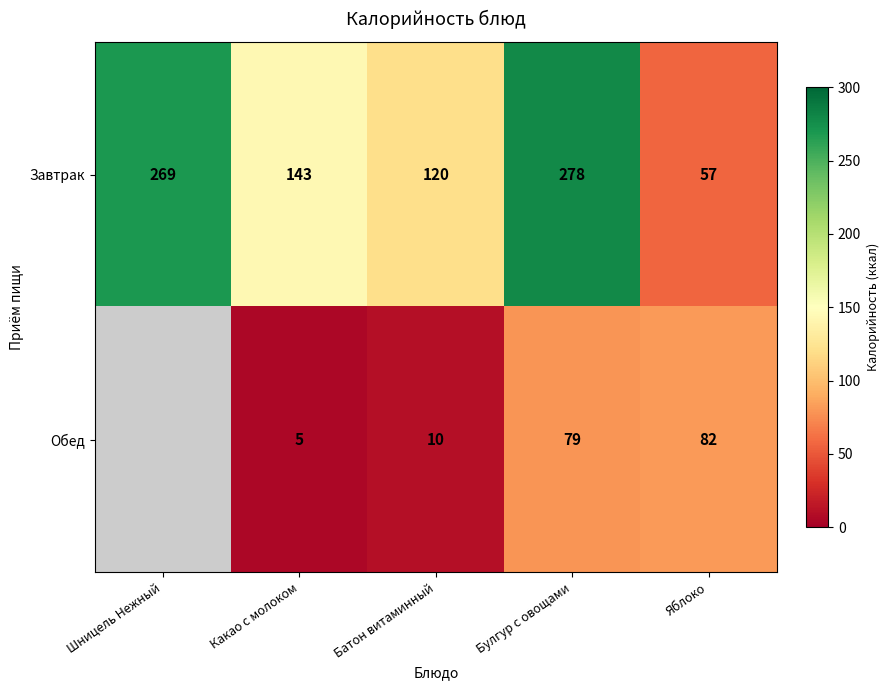

At which category is the sum across all series the highest?

Булгур с овощами